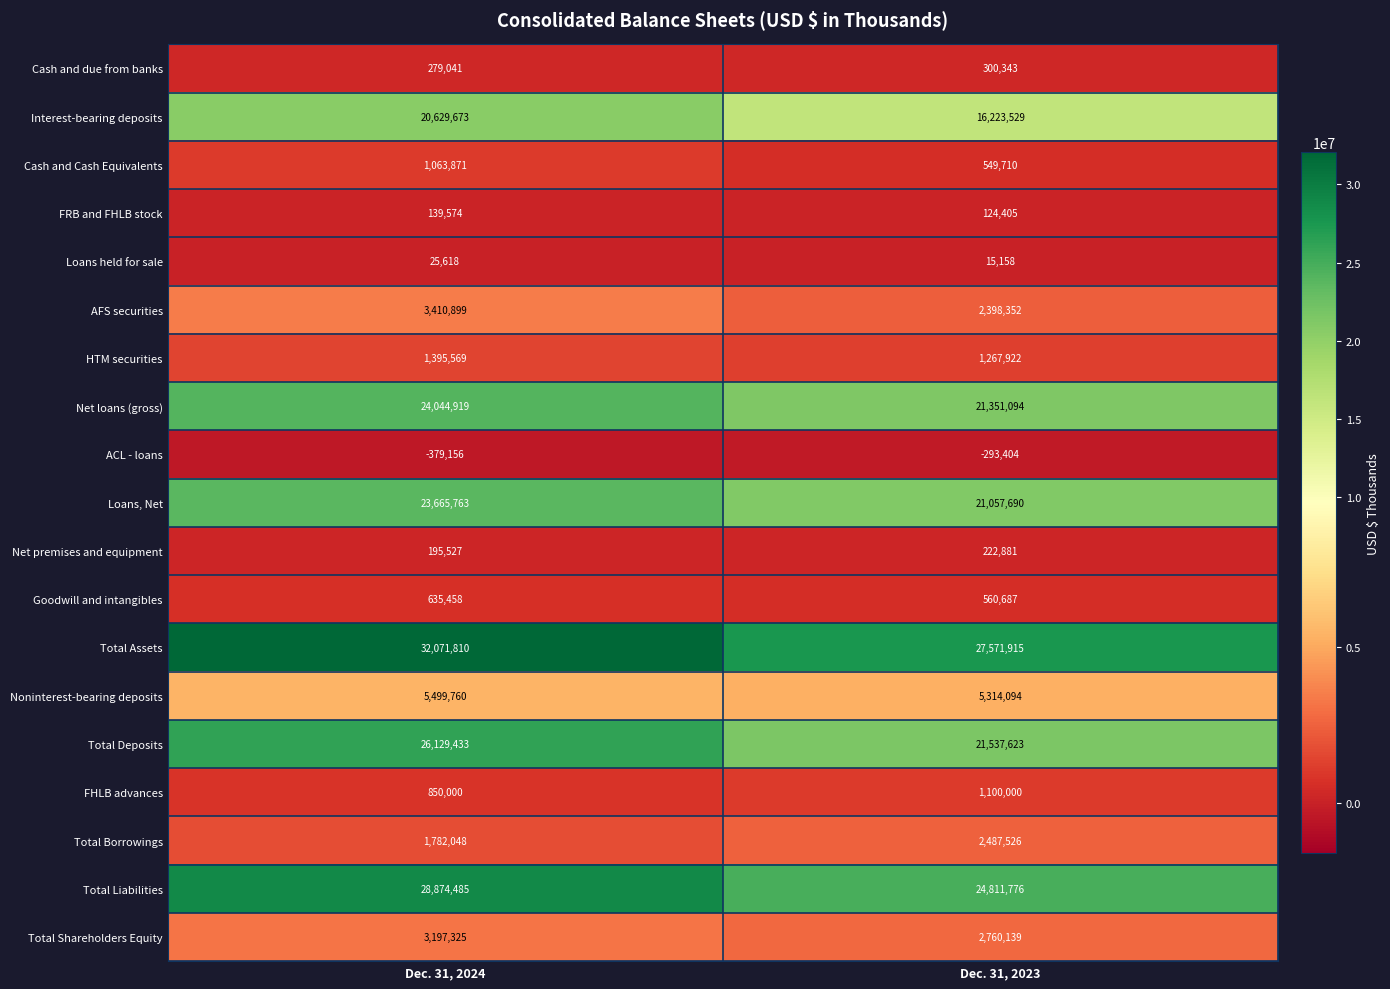

Rank the categories by Total Deposits value from highest to lowest.

Dec. 31, 2024, Dec. 31, 2023